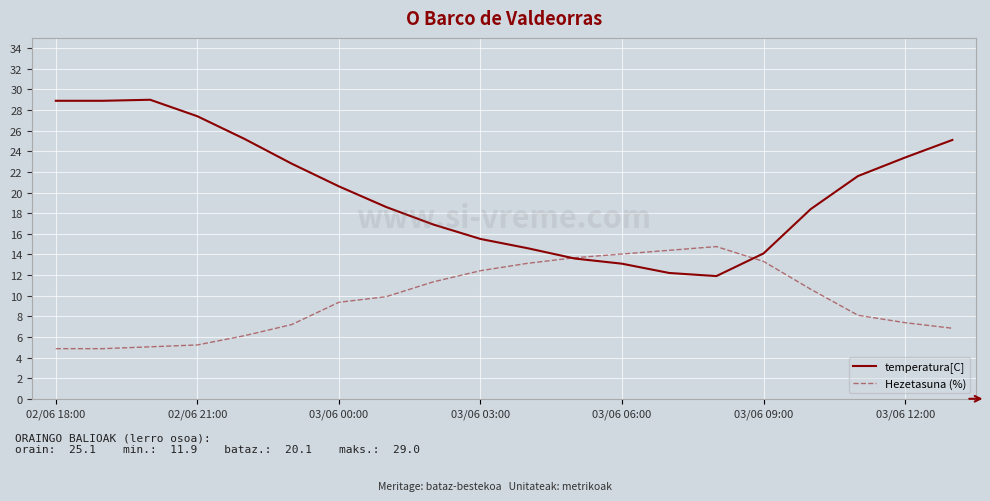

Which series has the largest total across all categories?

temperatura[C]